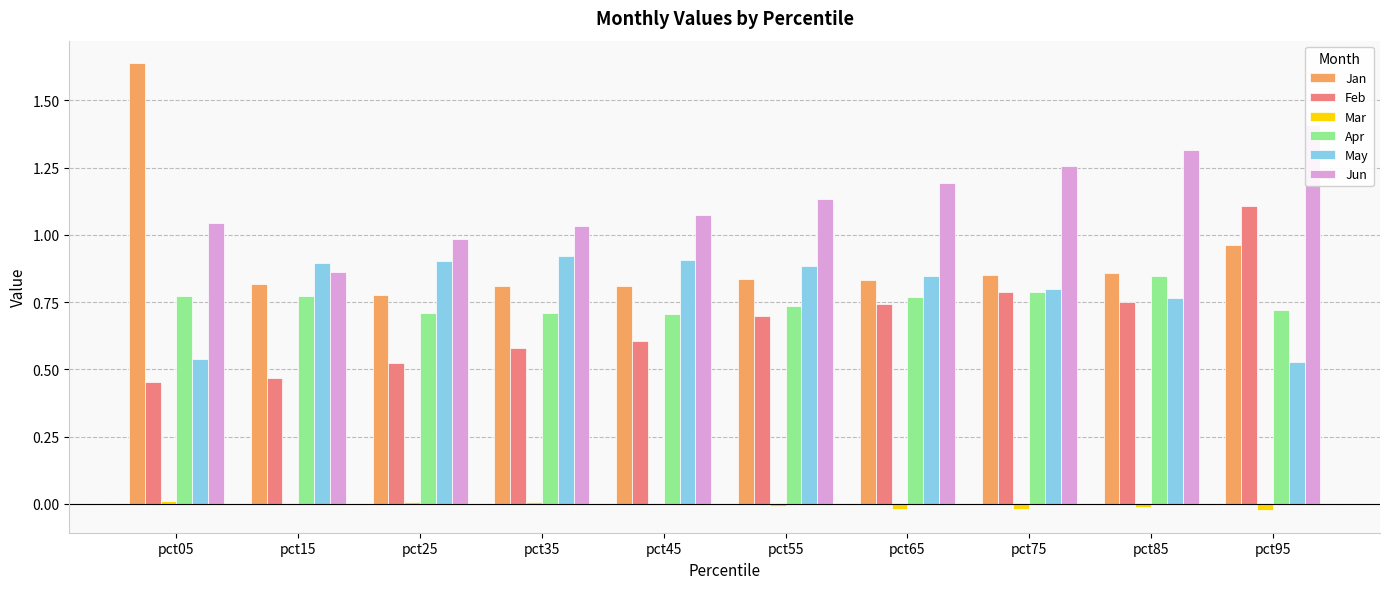

What is the difference between the Jun values at pct85 and pct35?

0.3